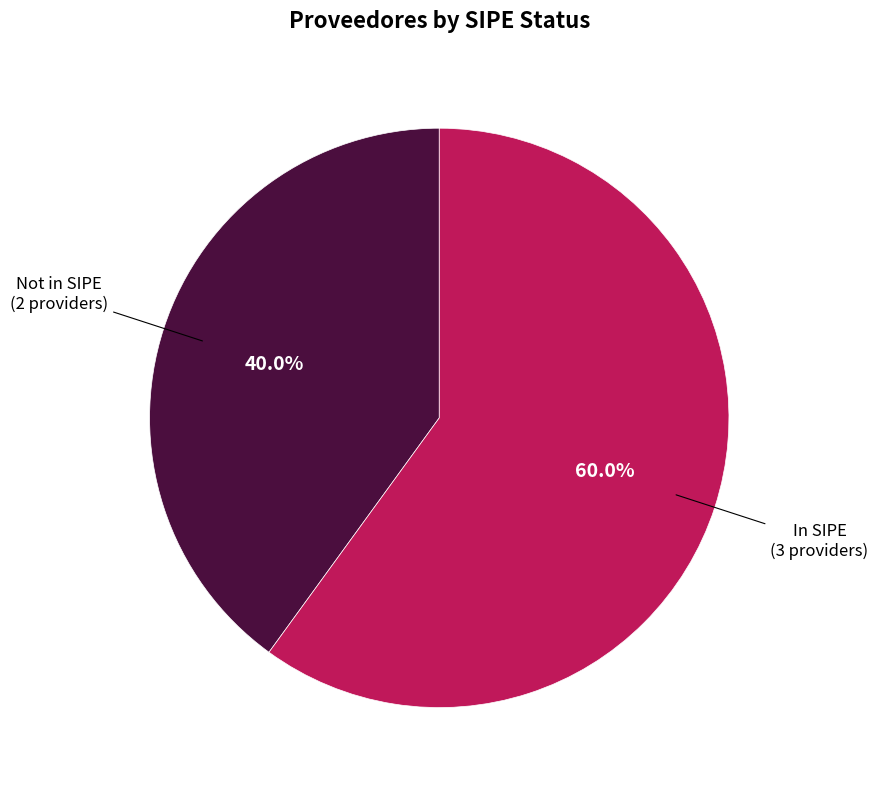

Does any single category account for the majority?

Yes